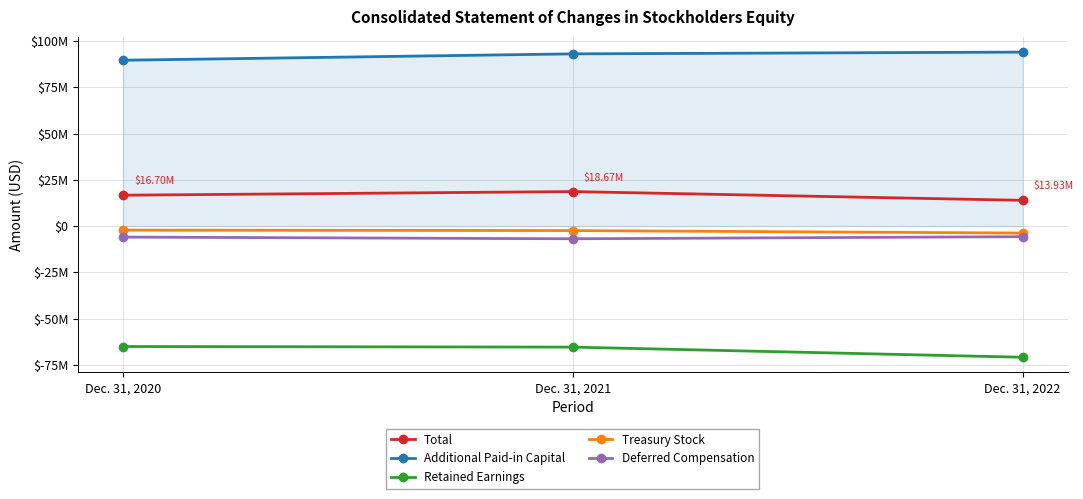

Is this an area chart (filled region under the line)?

No